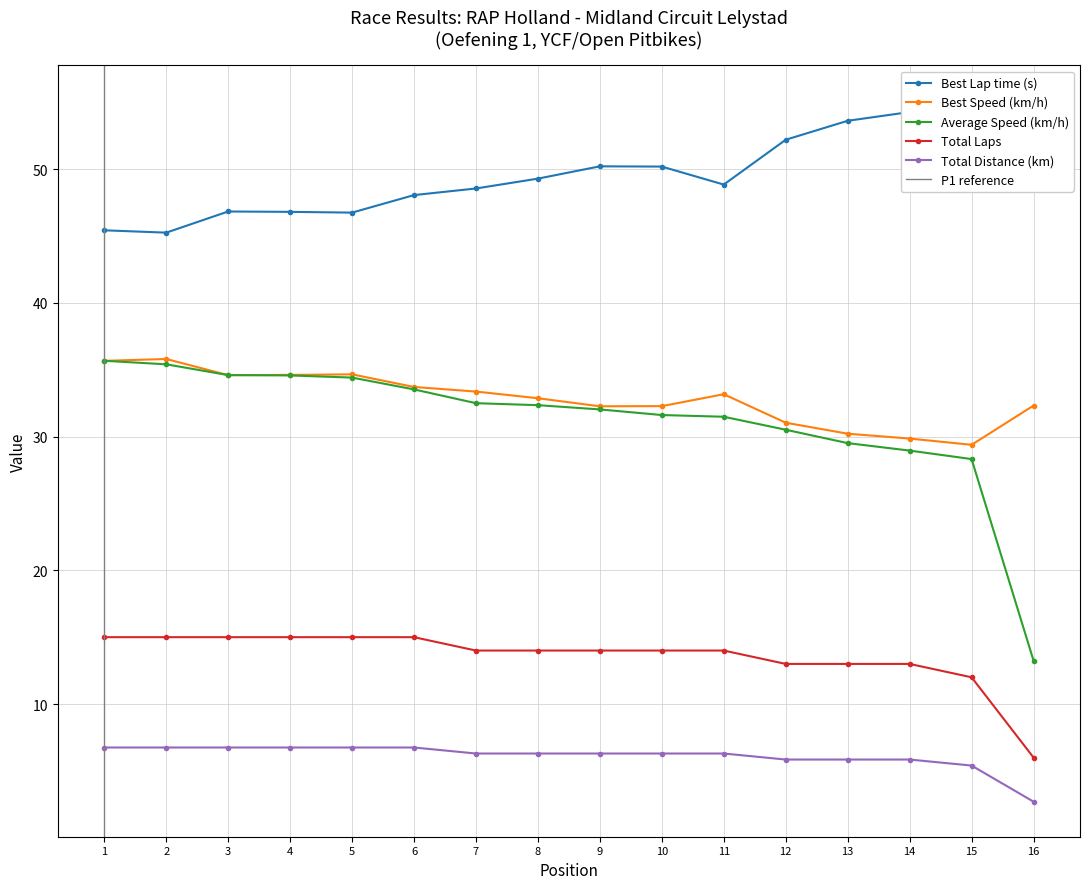

The value of Total Laps at 10 is 8.4. True or false?

False